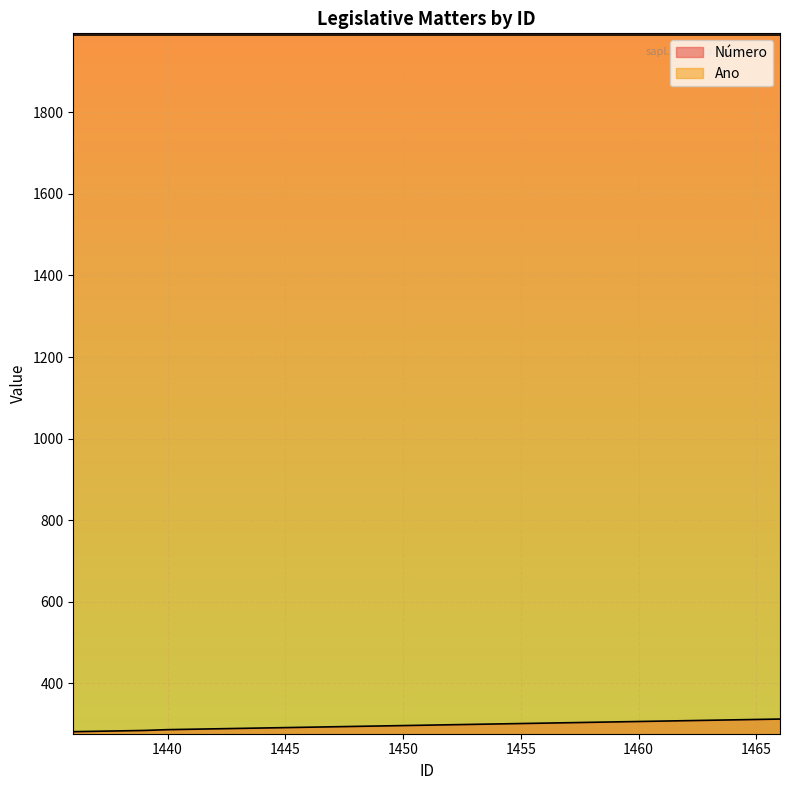

List the labels in order of value, largest first.

1466, 1465, 1464, 1463, 1462, 1461, 1460, 1459, 1458, 1457, 1456, 1455, 1454, 1453, 1452, 1451, 1450, 1449, 1448, 1447, 1446, 1445, 1444, 1443, 1442, 1441, 1440, 1439, 1438, 1437, 1436